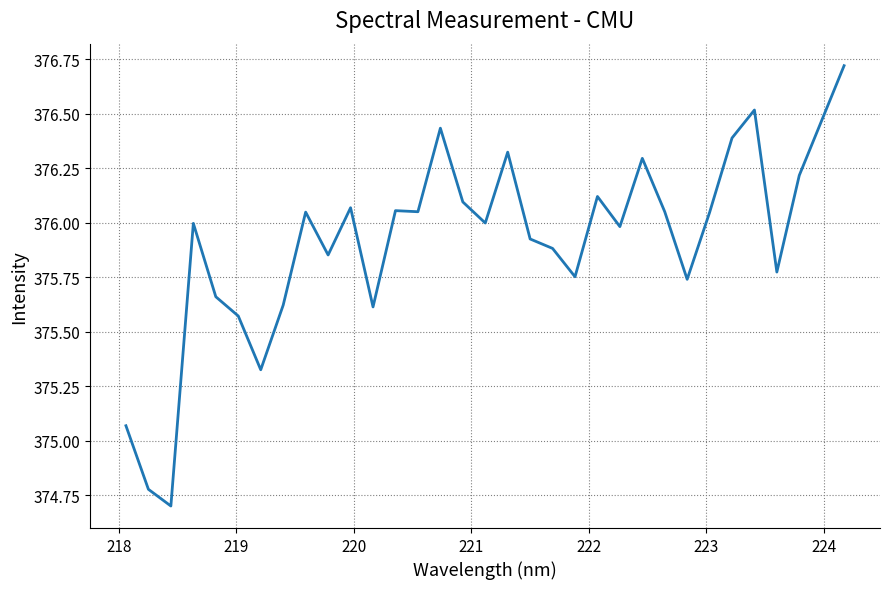

What is the difference between the maximum and minimum values?

2.0